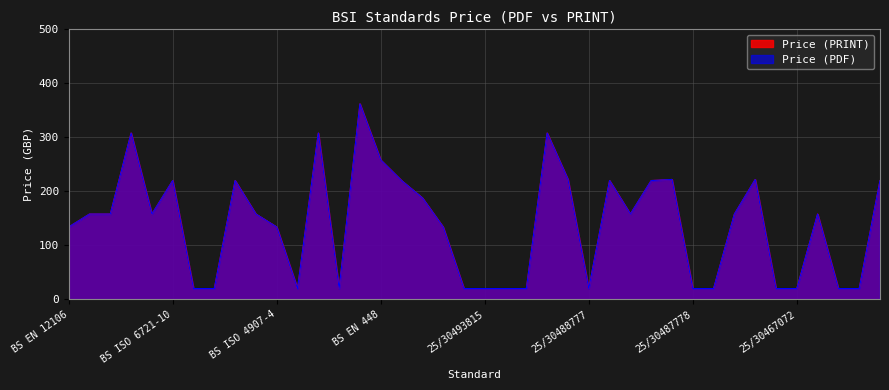

The value of Price (PDF) at BS ISO 6721-10 is 115. True or false?

False